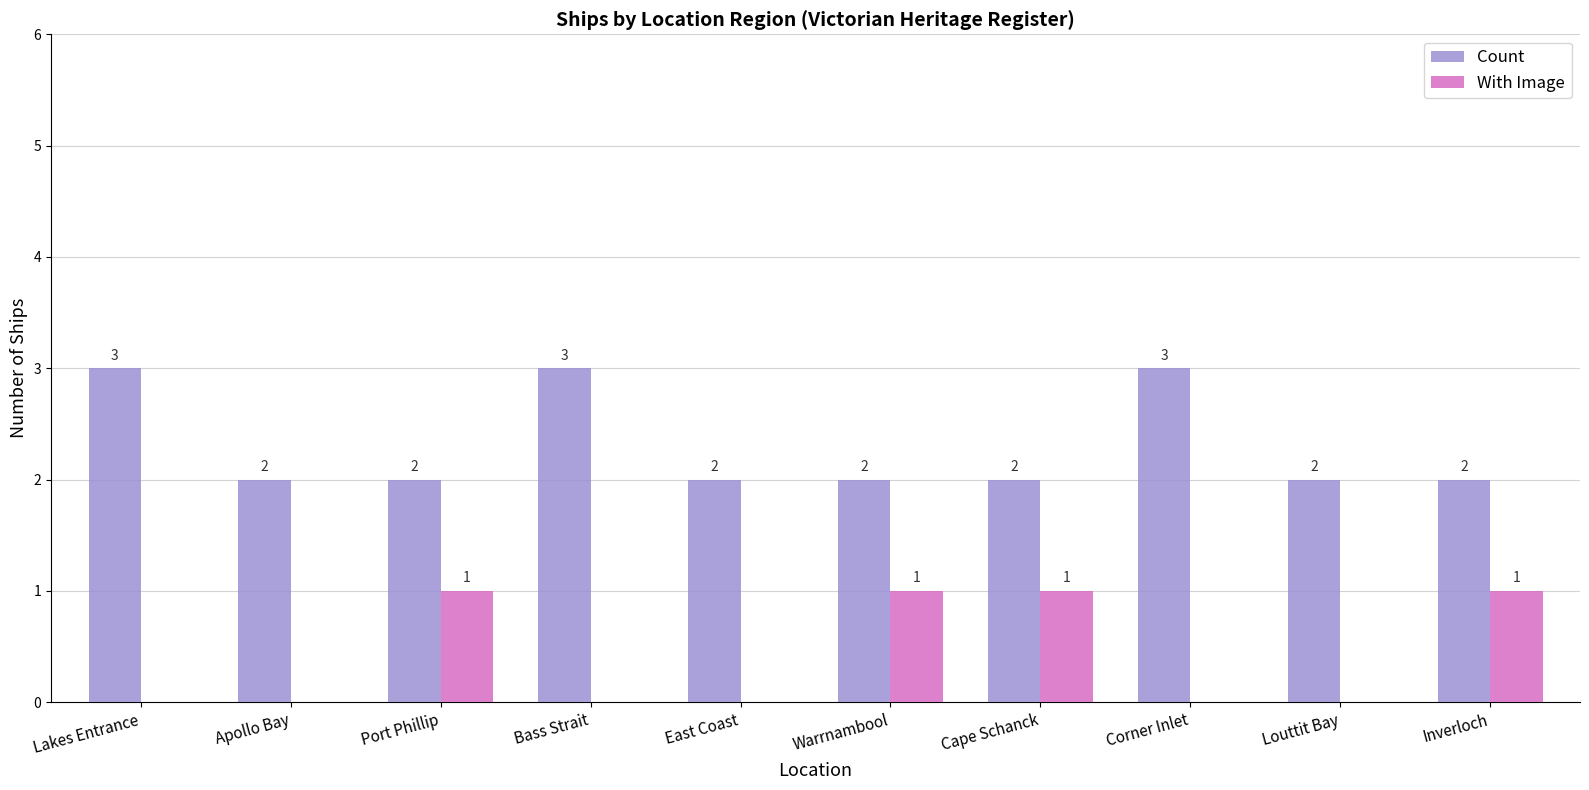

What is the maximum value shown in the chart?

3